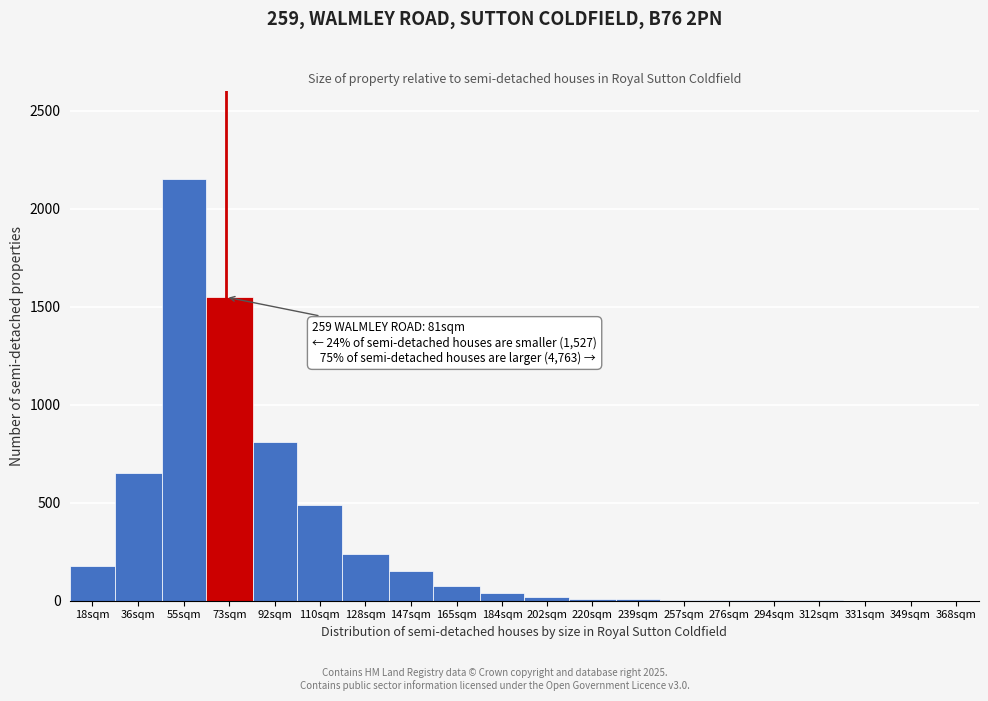

The chart shows a value of 40 at 184sqm. True or false?

True